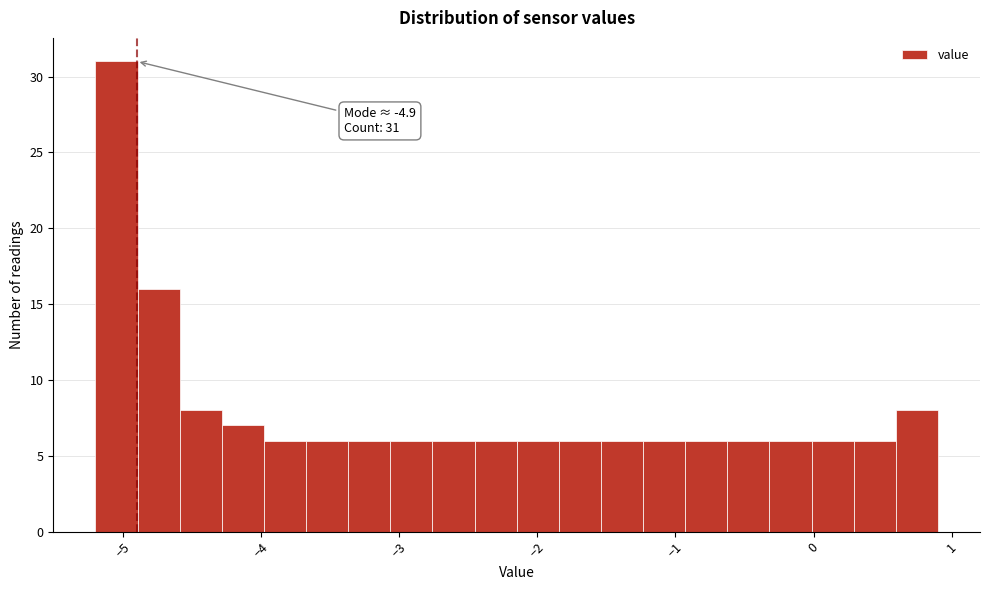

Around what value on the x-axis is the tallest bar? Give the approximate position of its centre, as read against the axis.

-5.0